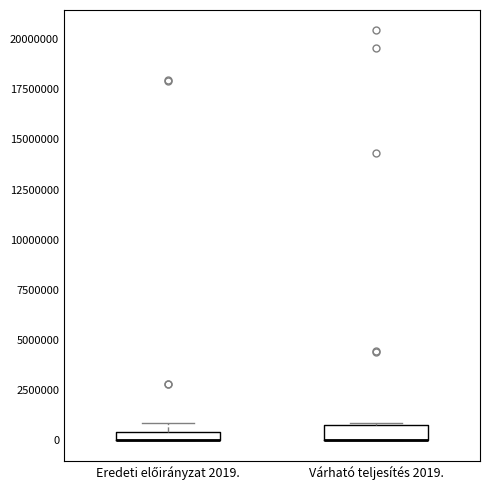

Where is the lower edge of the box for Eredeti előirányzat 2019. on the y-axis? The values are not printed on the chart, so give them approximately, as read against the axis.

0